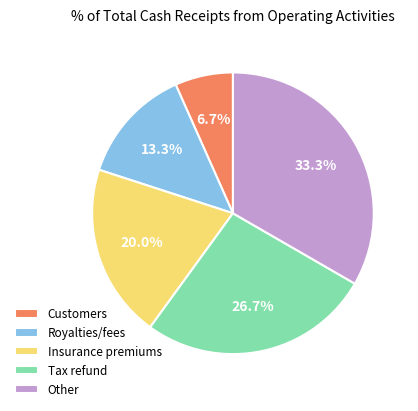

Is there any slice that represents more than half of the pie?

No